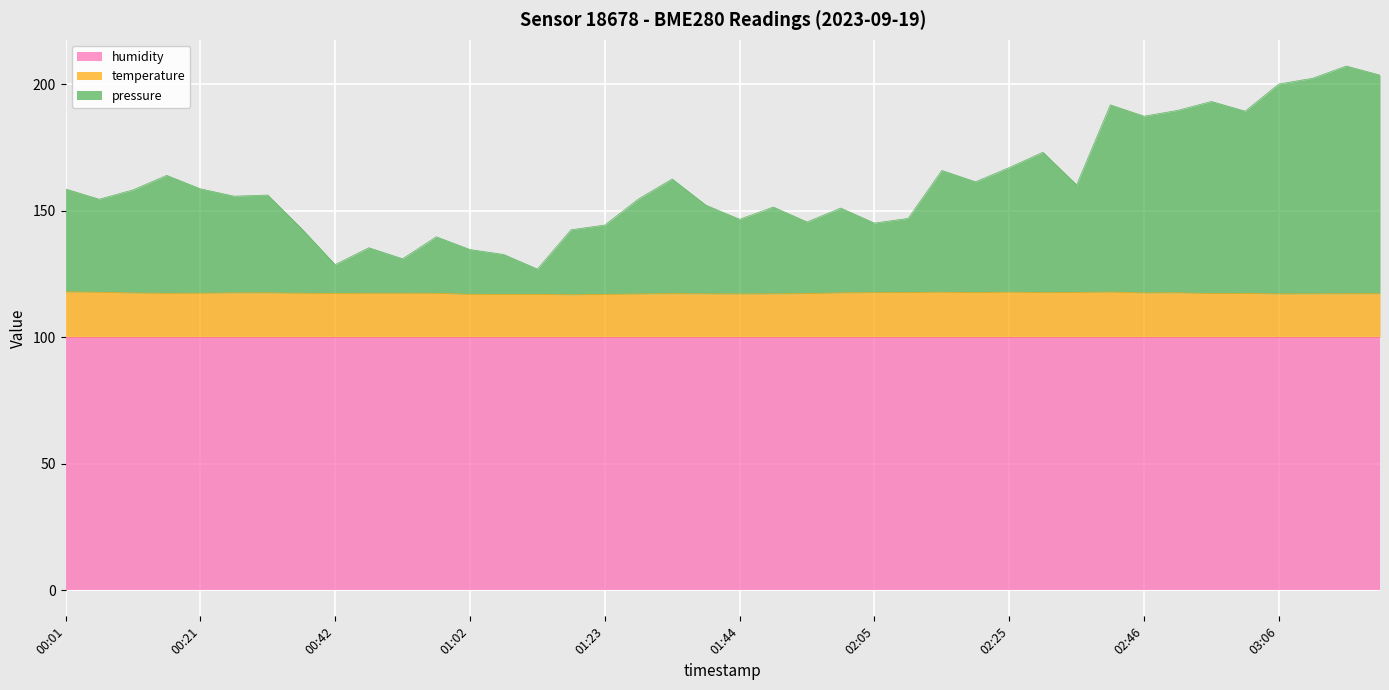

What is the maximum value for humidity?

100.0